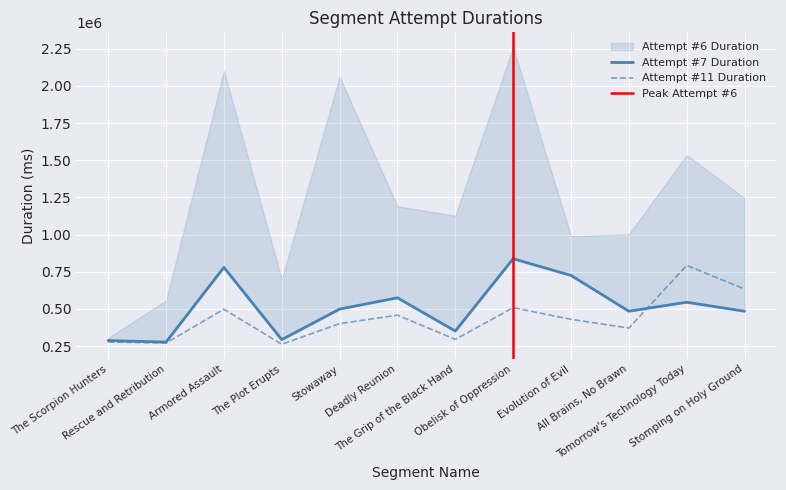

At which category is the sum across all series the highest?

Obelisk of Oppression